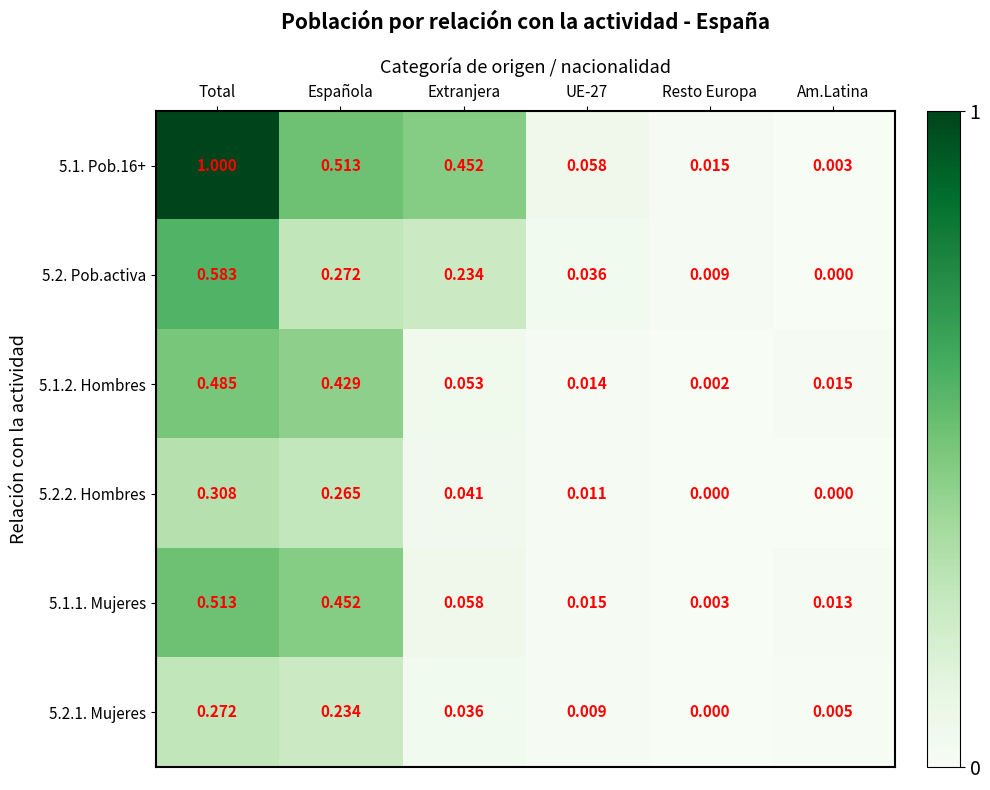

At which label does 5.2.2. Hombres reach its peak?

Total